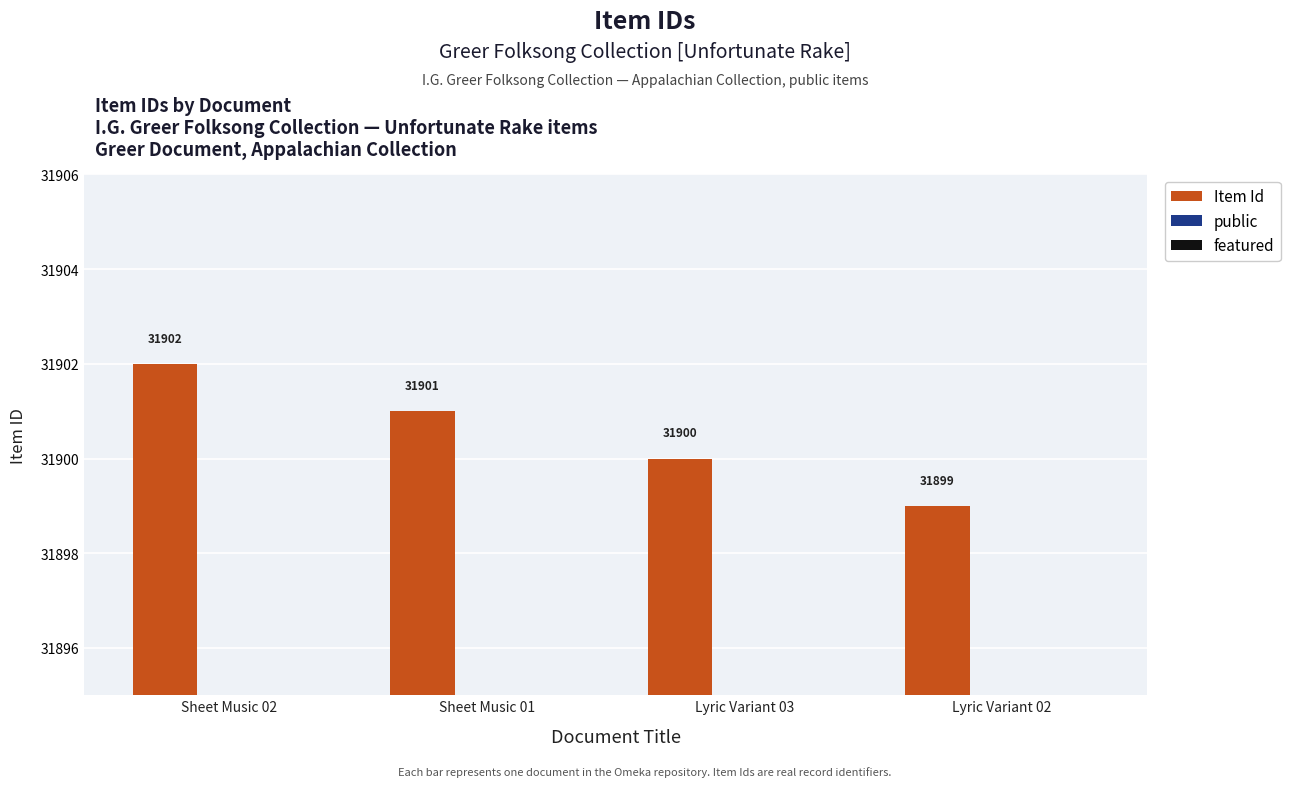

What is the value of the public bar at the 4th from the left?

1